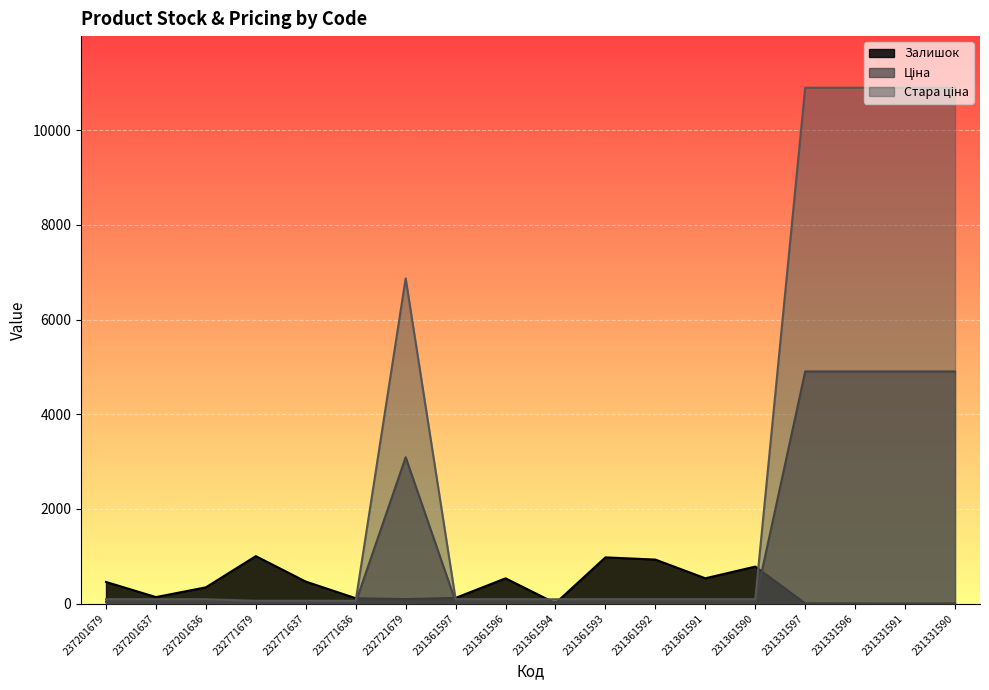

List the labels in order of Ціна value, largest first.

231331597, 231331596, 231331591, 231331590, 232721679, 237201679, 237201637, 237201636, 231361597, 231361596, 231361594, 231361593, 231361592, 231361591, 231361590, 232771679, 232771637, 232771636